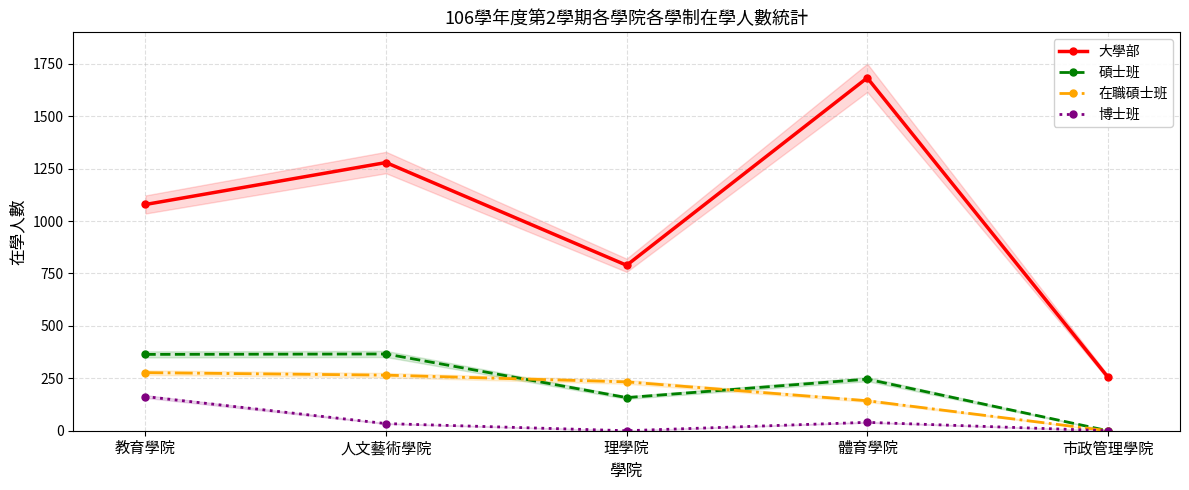

What is the difference between the 在職碩士班 values at 體育學院 and 人文藝術學院?

122